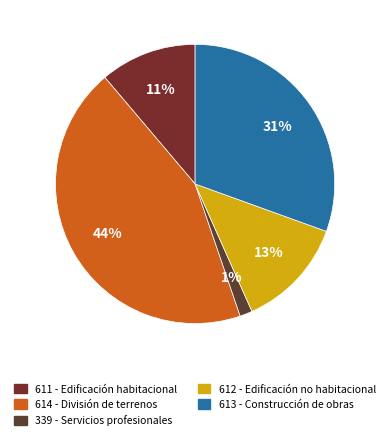

Which category has the smallest portion of the pie?

339 - Servicios profesionales